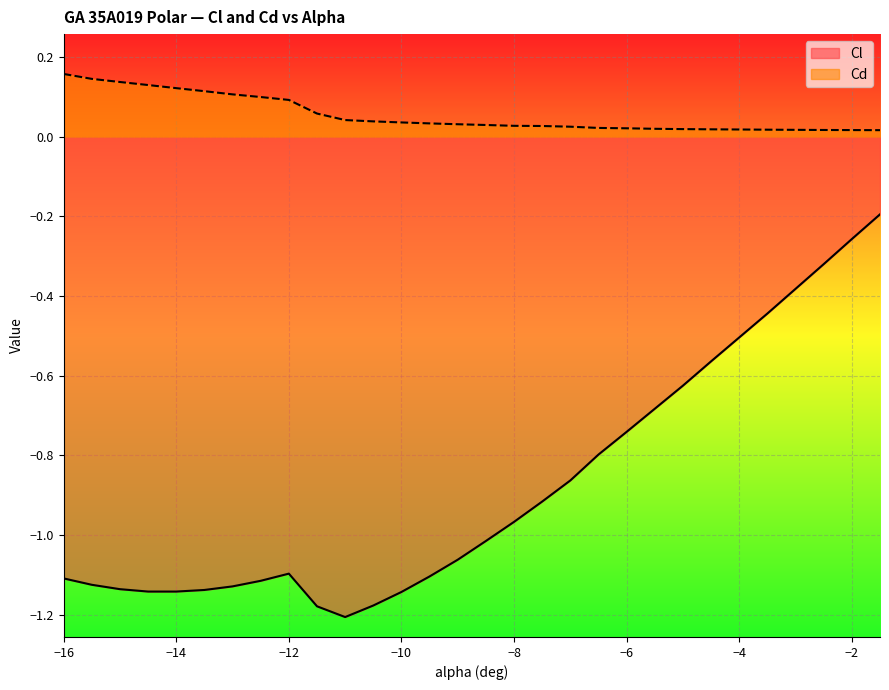

What is the label of the 27th point from the left?

-3